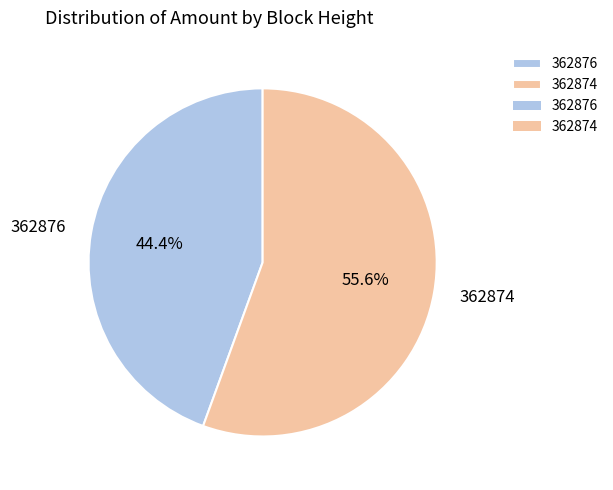

Does 362874 represent more than half of the total?

Yes